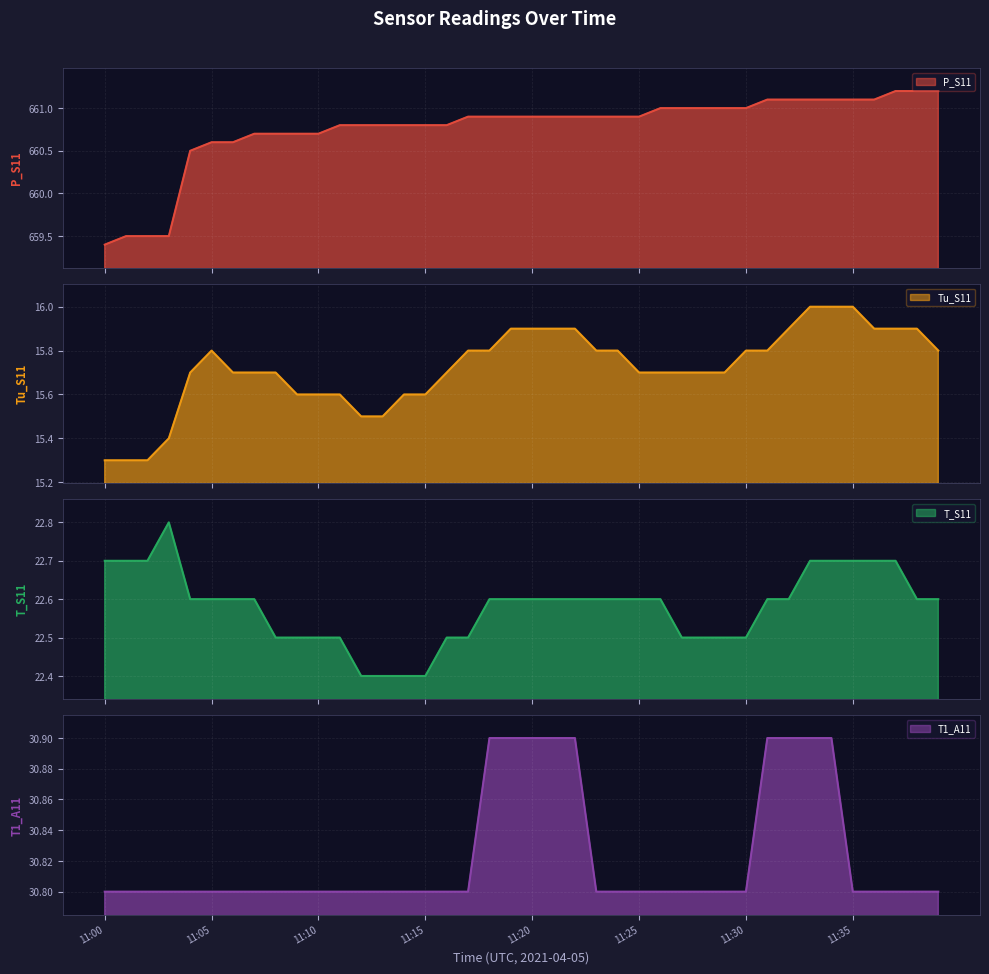

True or false: T1_A11 and Tu_S11 intersect in this chart.

False